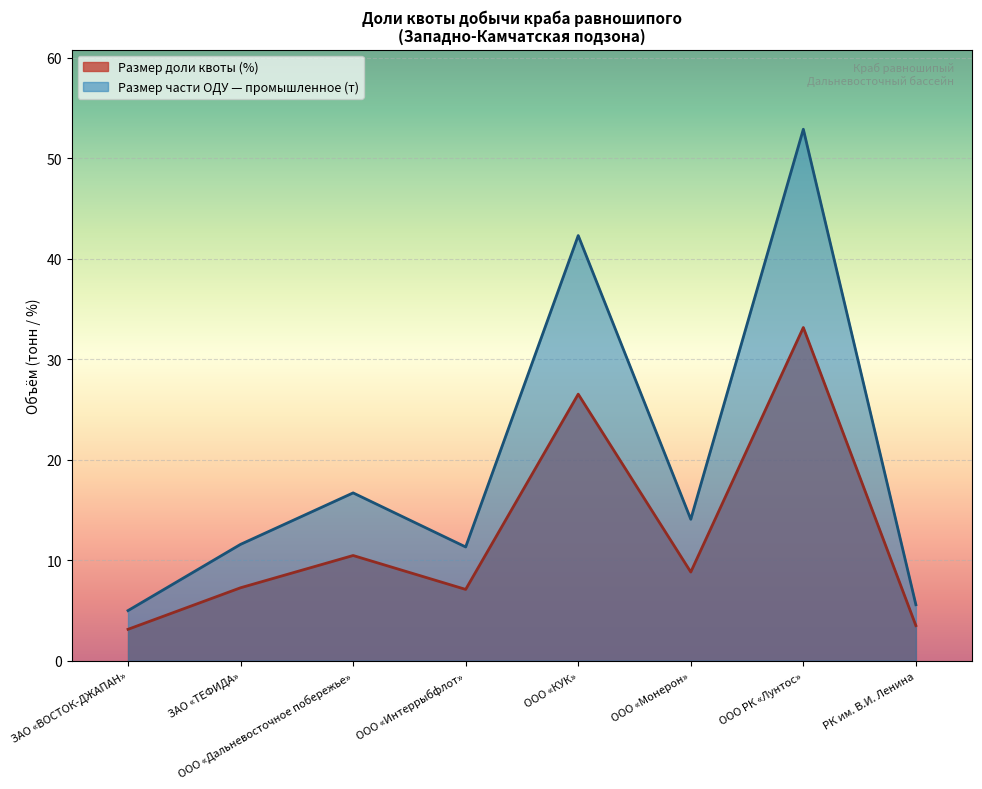

True or false: Размер части ОДУ (промышленное) has a value of 11.3 at ООО «Интеррыбфлот».

True